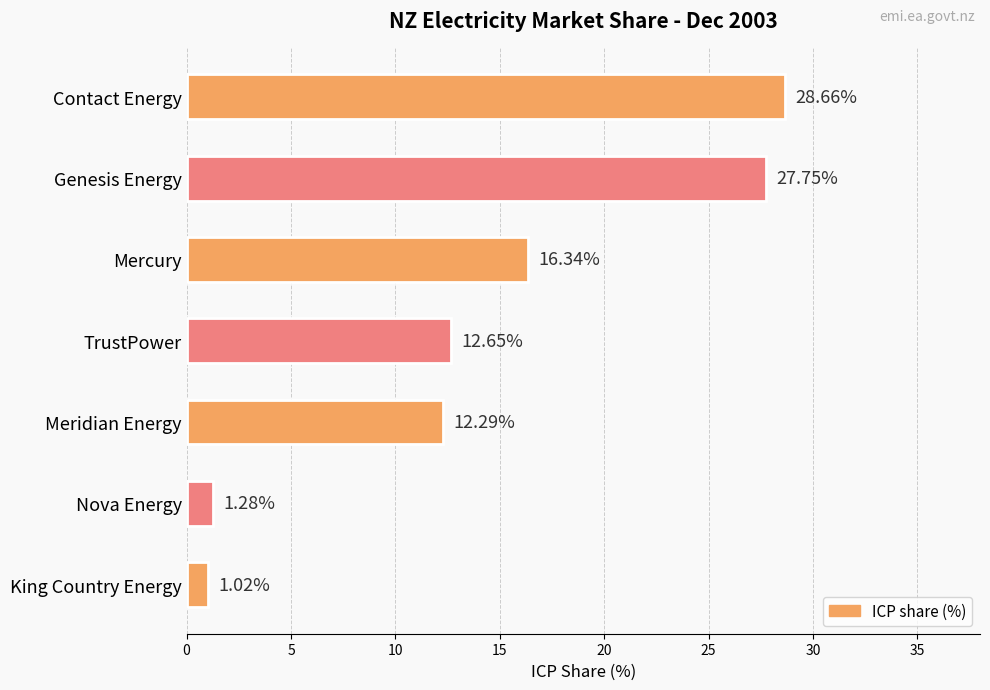

How many data points are above 12?

5